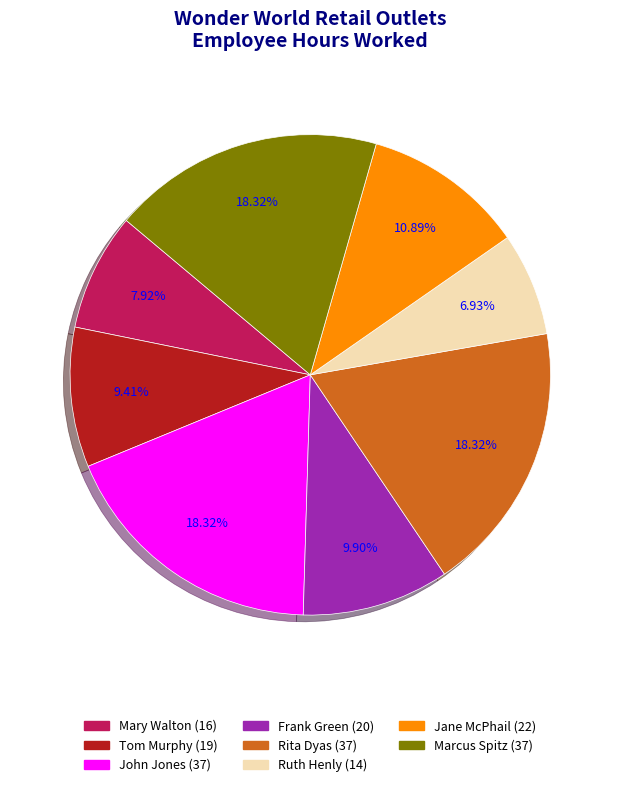

What is the ratio of the value at Mary Walton to the value at Rita Dyas?

0.4